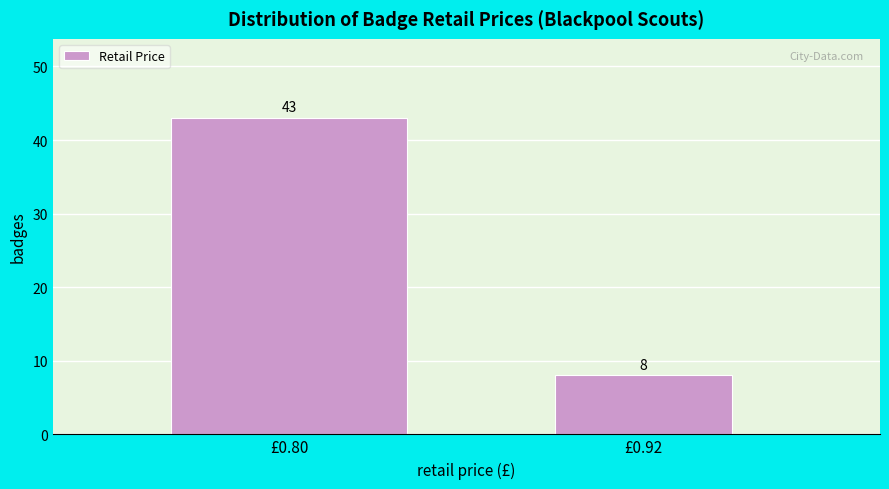

Reading left to right, extract all data points from this chart.

43	8